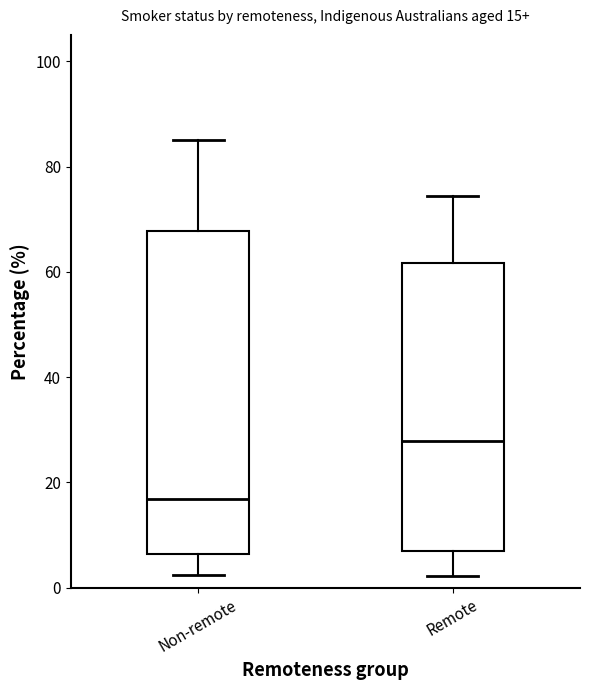

Comparing the boxes themselves (not the whiskers), which one is the tallest?

Non-remote